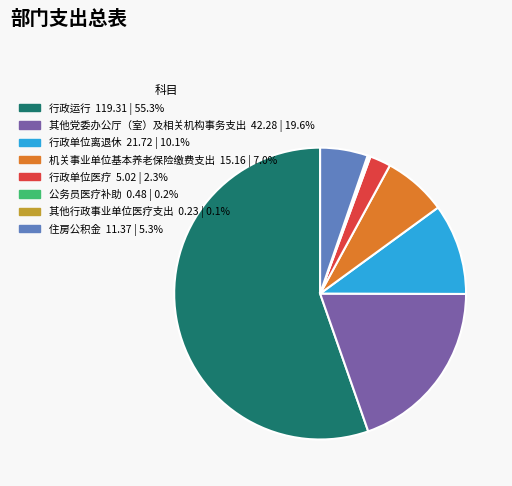

Does 行政运行 represent more than half of the total?

Yes